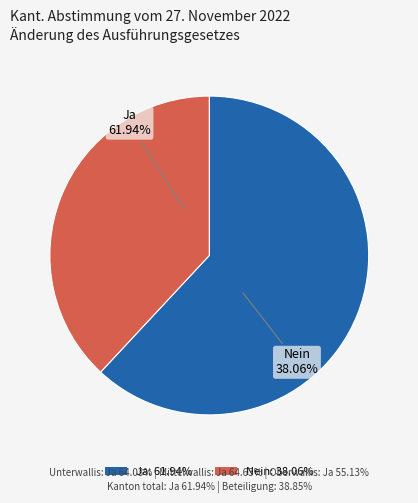

Count the number of slices in the pie.

2